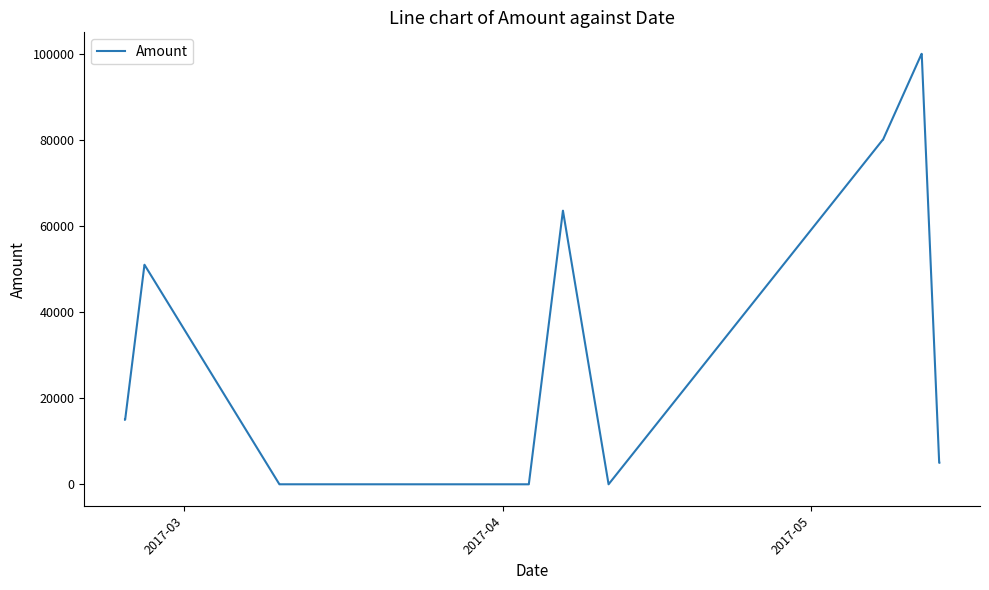

What is the greatest value displayed?

99999